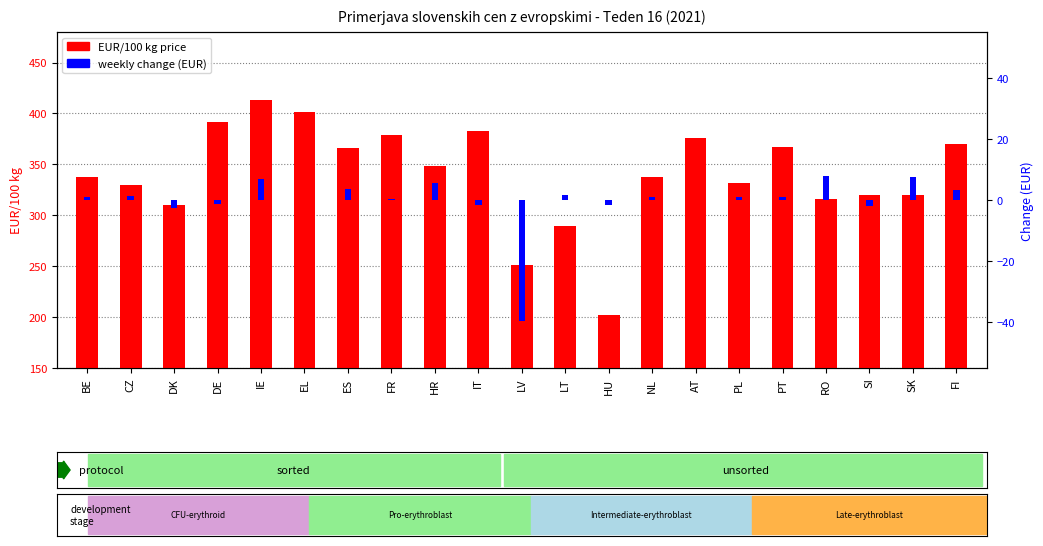

List the labels in order of EUR/100 kg (URO) value, largest first.

IE, EL, DE, IT, FR, AT, FI, PT, ES, HR, BE, NL, PL, CZ, SI, SK, RO, DK, LT, LV, HU